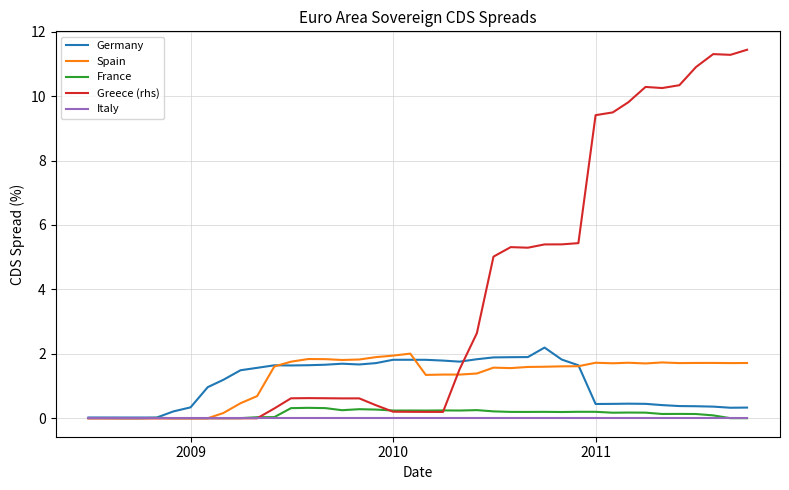

Which series has the largest total across all categories?

Greece (rhs)